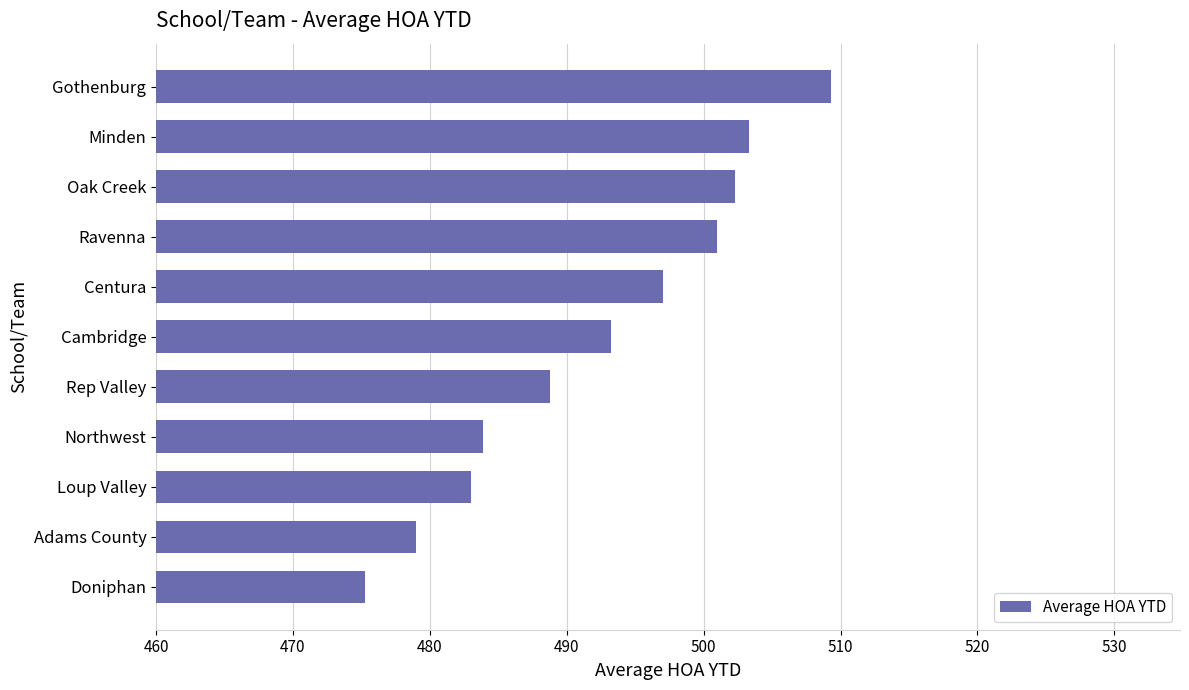

The chart shows a value of 502.3 at Oak Creek. True or false?

True